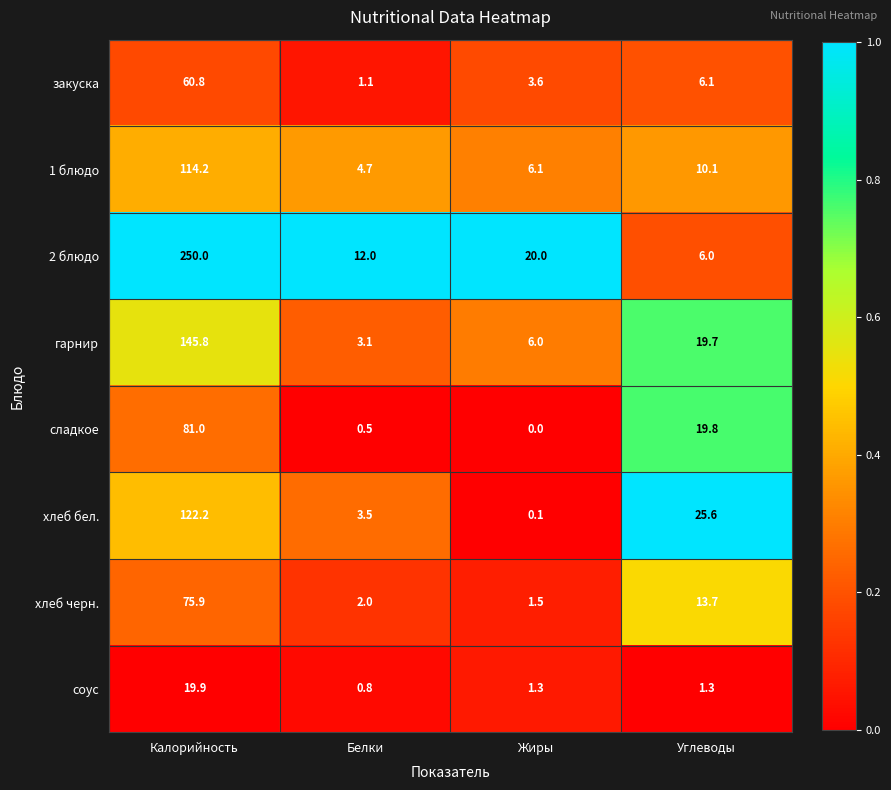

What is the maximum value for соус?

19.9